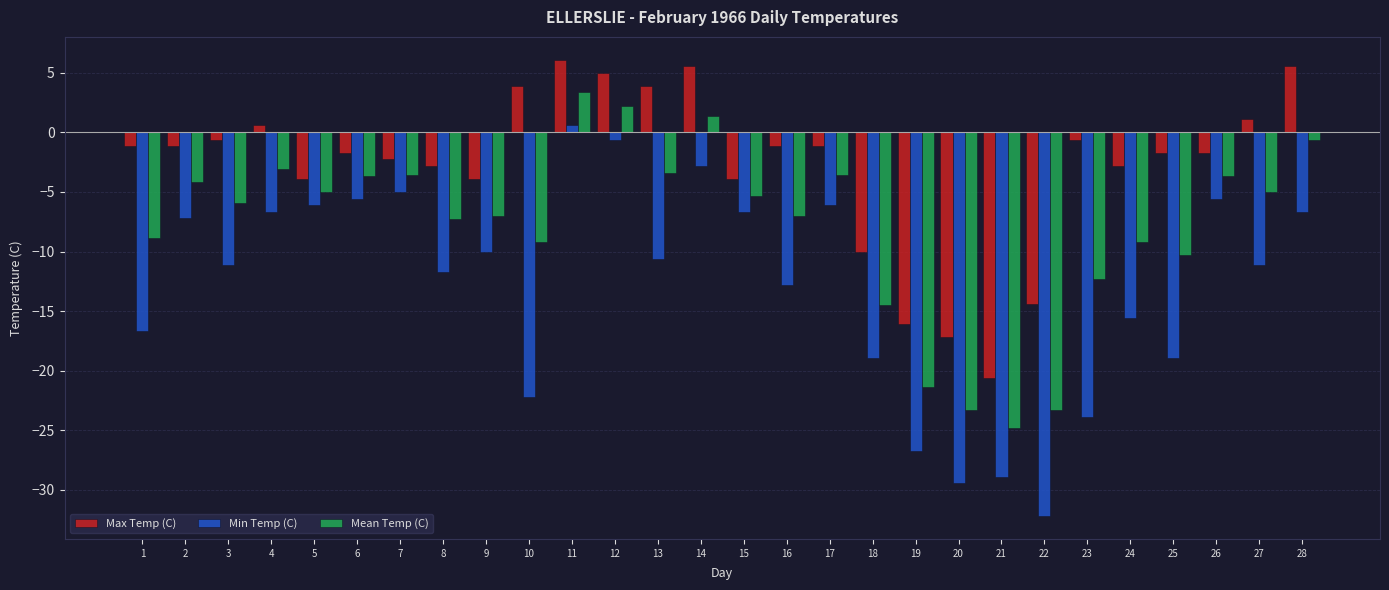

How many categories are shown in the chart?

28